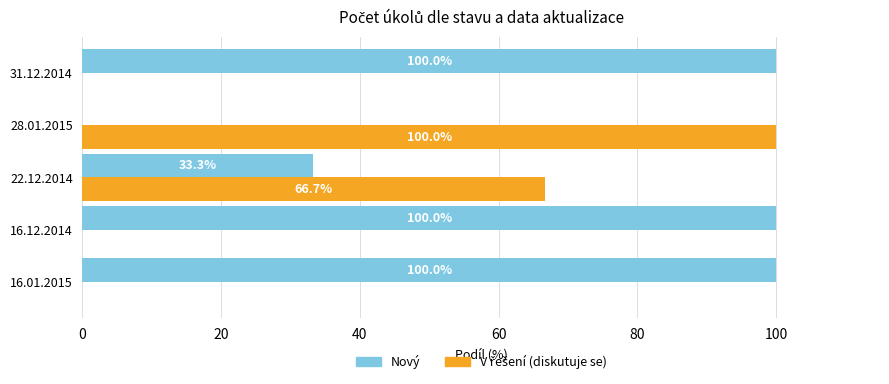

Which series has the largest total across all categories?

Nový